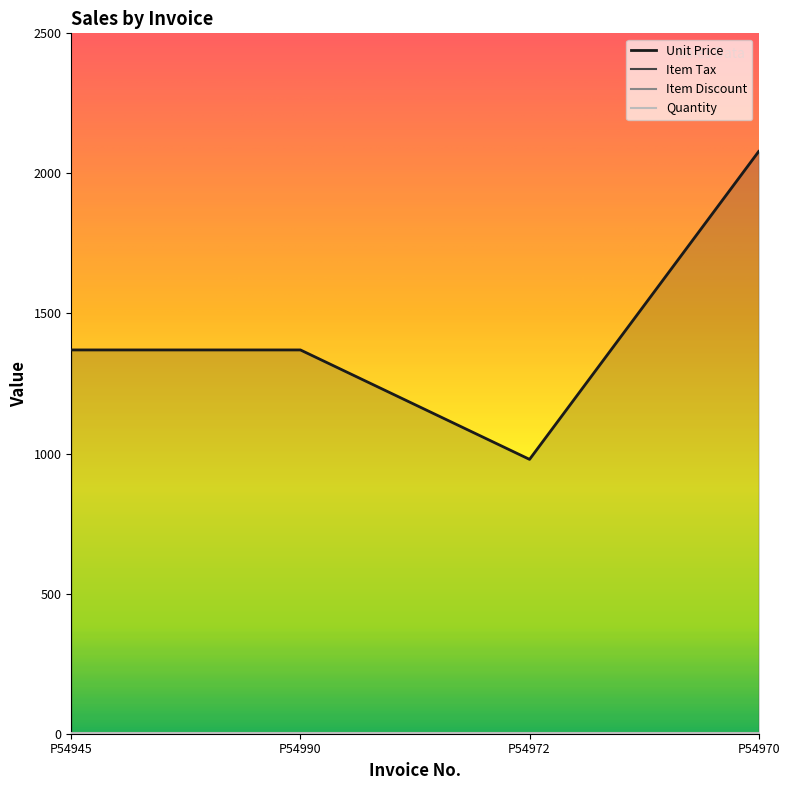

At P54990, list the series in order from largest to smallest.

Unit Price, Quantity, Item Tax, Item Discount